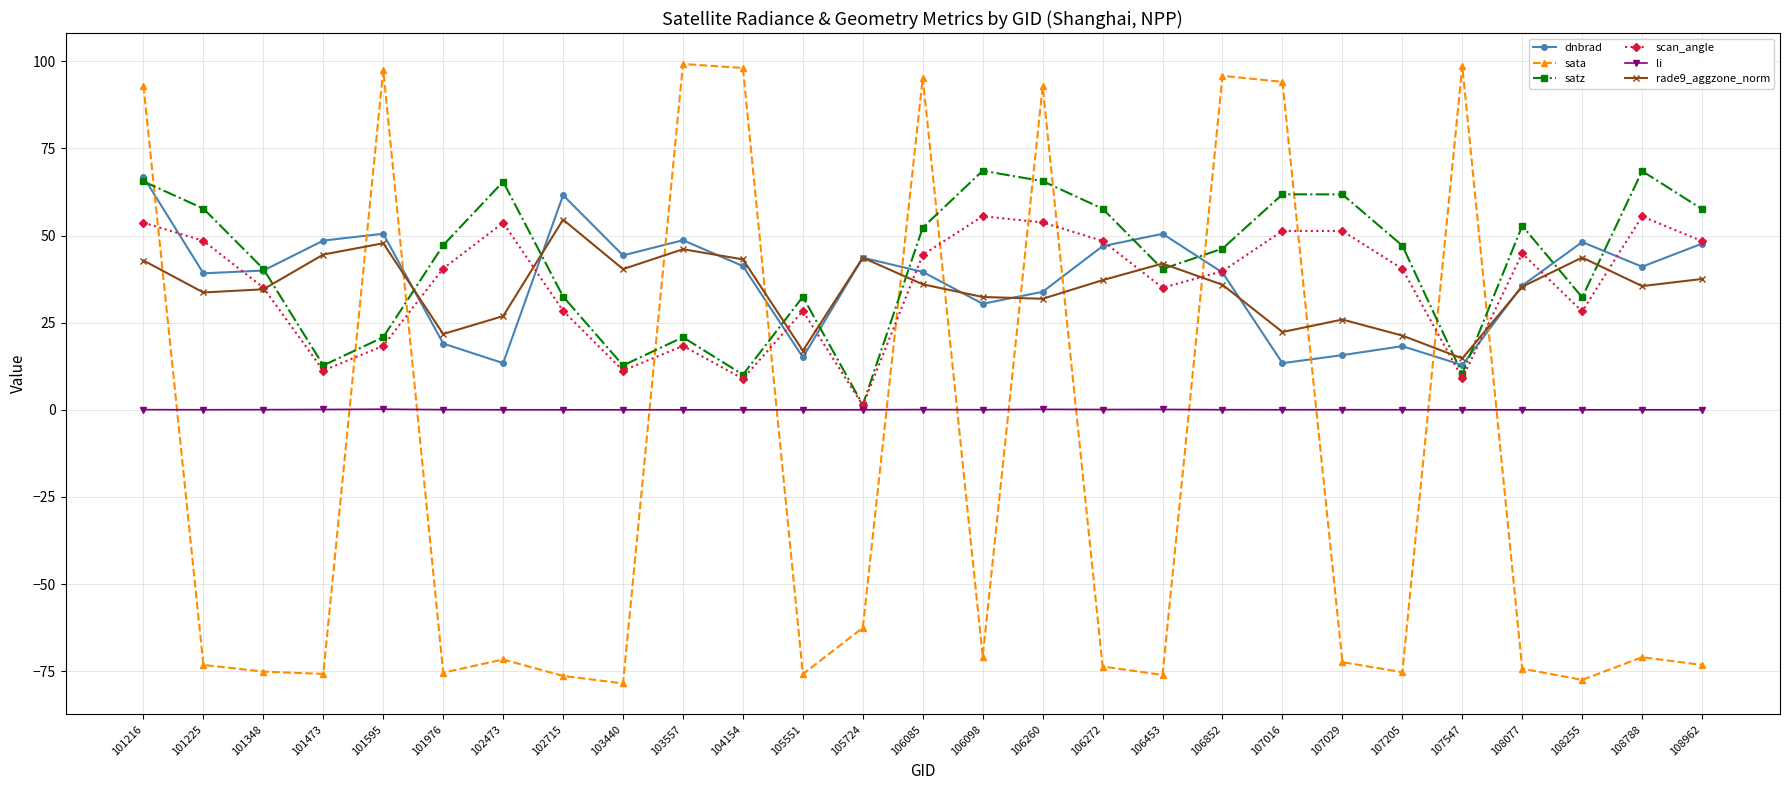

What is the value of the satz point at the 25th from the left?

32.3